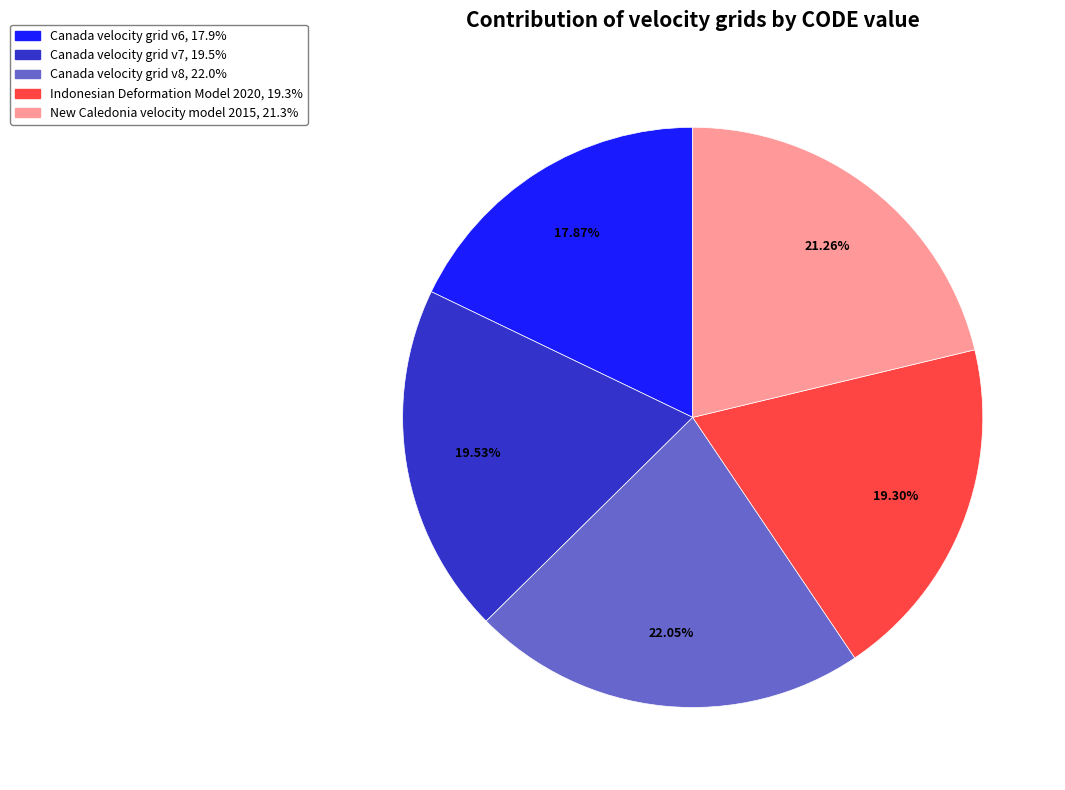

Does any single category account for the majority?

No